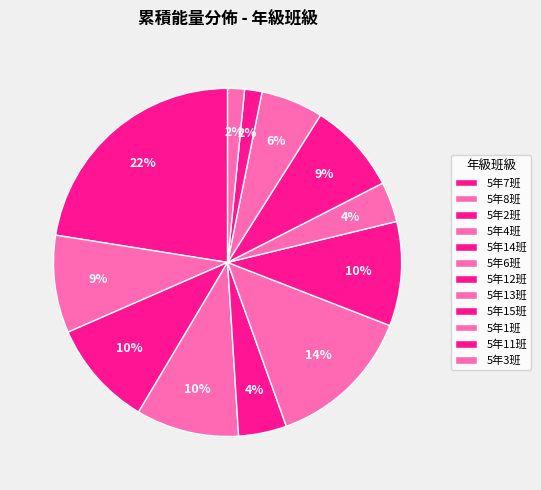

Count the number of slices in the pie.

12